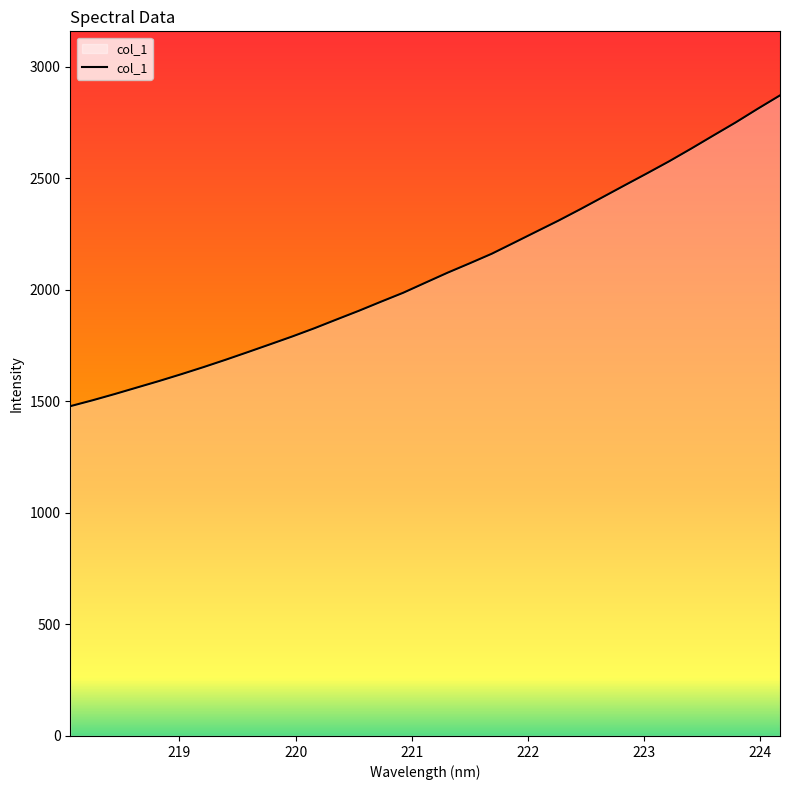

What is the smallest value displayed?

1478.3